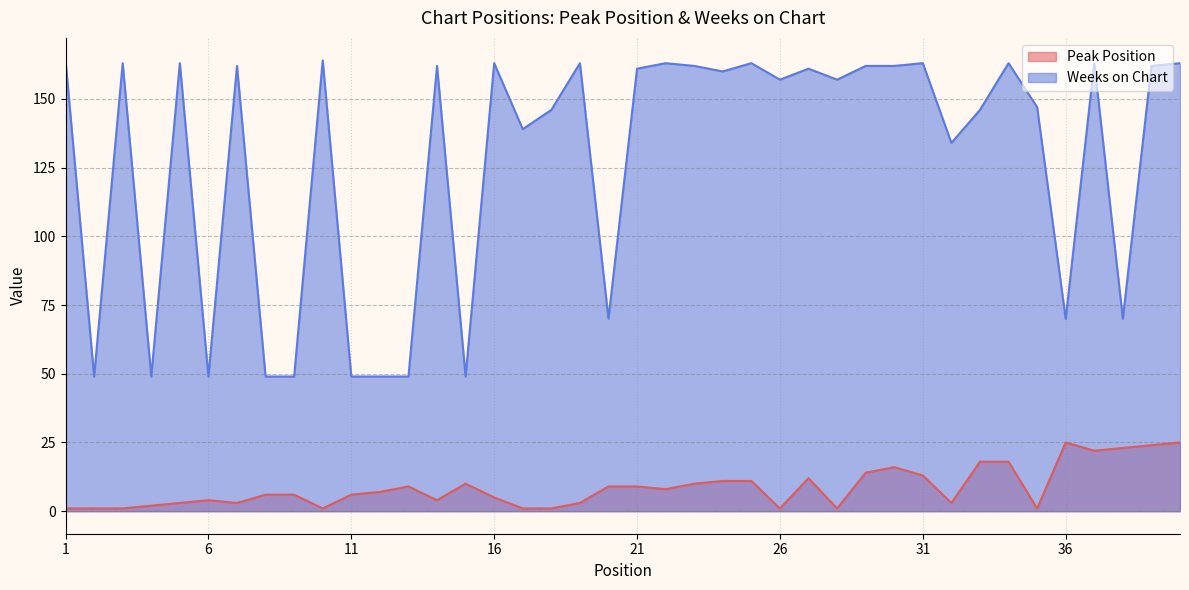

How many interior local peaks does the Peak Position series have?

6